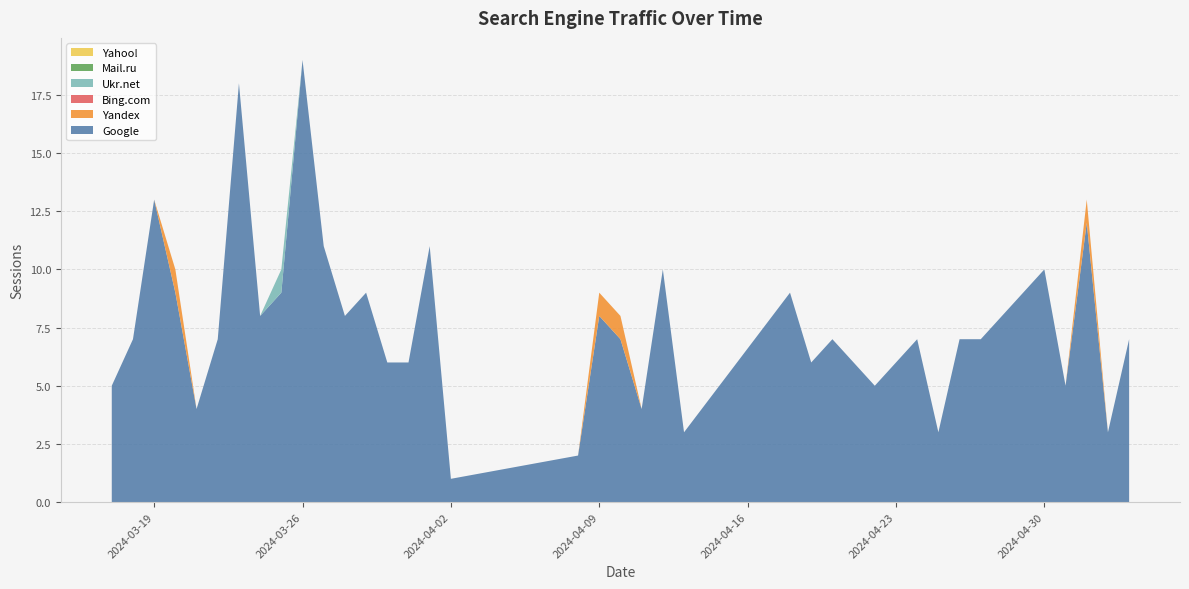

Reading right to left, list all the values displayed in this chart.

Google: 2024-05-04=7	2024-05-03=3	2024-05-02=12	2024-05-01=5	2024-04-30=10	2024-04-29=9	2024-04-28=8	2024-04-27=7	2024-04-26=7	2024-04-25=3	2024-04-24=7	2024-04-23=6	2024-04-22=5	2024-04-21=6	2024-04-20=7	2024-04-19=6	2024-04-18=9	2024-04-13=3	2024-04-12=10	2024-04-11=4	2024-04-10=7	2024-04-09=8	2024-04-08=2	2024-04-02=1	2024-04-01=11	2024-03-31=6	2024-03-30=6	2024-03-29=9	2024-03-28=8	2024-03-27=11	2024-03-26=19	2024-03-25=9	2024-03-24=8	2024-03-23=18	2024-03-22=7	2024-03-21=4	2024-03-20=9	2024-03-19=13	2024-03-18=7	2024-03-17=5
Yandex: 2024-05-04=0	2024-05-03=0	2024-05-02=1	2024-05-01=0	2024-04-30=0	2024-04-29=0	2024-04-28=0	2024-04-27=0	2024-04-26=0	2024-04-25=0	2024-04-24=0	2024-04-23=0	2024-04-22=0	2024-04-21=0	2024-04-20=0	2024-04-19=0	2024-04-18=0	2024-04-13=0	2024-04-12=0	2024-04-11=0	2024-04-10=1	2024-04-09=1	2024-04-08=0	2024-04-02=0	2024-04-01=0	2024-03-31=0	2024-03-30=0	2024-03-29=0	2024-03-28=0	2024-03-27=0	2024-03-26=0	2024-03-25=0	2024-03-24=0	2024-03-23=0	2024-03-22=0	2024-03-21=0	2024-03-20=1	2024-03-19=0	2024-03-18=0	2024-03-17=0
Bing.com: 2024-05-04=0	2024-05-03=0	2024-05-02=0	2024-05-01=0	2024-04-30=0	2024-04-29=0	2024-04-28=0	2024-04-27=0	2024-04-26=0	2024-04-25=0	2024-04-24=0	2024-04-23=0	2024-04-22=0	2024-04-21=0	2024-04-20=0	2024-04-19=0	2024-04-18=0	2024-04-13=0	2024-04-12=0	2024-04-11=0	2024-04-10=0	2024-04-09=0	2024-04-08=0	2024-04-02=0	2024-04-01=0	2024-03-31=0	2024-03-30=0	2024-03-29=0	2024-03-28=0	2024-03-27=0	2024-03-26=0	2024-03-25=0	2024-03-24=0	2024-03-23=0	2024-03-22=0	2024-03-21=0	2024-03-20=0	2024-03-19=0	2024-03-18=0	2024-03-17=0
Ukr.net: 2024-05-04=0	2024-05-03=0	2024-05-02=0	2024-05-01=0	2024-04-30=0	2024-04-29=0	2024-04-28=0	2024-04-27=0	2024-04-26=0	2024-04-25=0	2024-04-24=0	2024-04-23=0	2024-04-22=0	2024-04-21=0	2024-04-20=0	2024-04-19=0	2024-04-18=0	2024-04-13=0	2024-04-12=0	2024-04-11=0	2024-04-10=0	2024-04-09=0	2024-04-08=0	2024-04-02=0	2024-04-01=0	2024-03-31=0	2024-03-30=0	2024-03-29=0	2024-03-28=0	2024-03-27=0	2024-03-26=0	2024-03-25=1	2024-03-24=0	2024-03-23=0	2024-03-22=0	2024-03-21=0	2024-03-20=0	2024-03-19=0	2024-03-18=0	2024-03-17=0
Mail.ru: 2024-05-04=0	2024-05-03=0	2024-05-02=0	2024-05-01=0	2024-04-30=0	2024-04-29=0	2024-04-28=0	2024-04-27=0	2024-04-26=0	2024-04-25=0	2024-04-24=0	2024-04-23=0	2024-04-22=0	2024-04-21=0	2024-04-20=0	2024-04-19=0	2024-04-18=0	2024-04-13=0	2024-04-12=0	2024-04-11=0	2024-04-10=0	2024-04-09=0	2024-04-08=0	2024-04-02=0	2024-04-01=0	2024-03-31=0	2024-03-30=0	2024-03-29=0	2024-03-28=0	2024-03-27=0	2024-03-26=0	2024-03-25=0	2024-03-24=0	2024-03-23=0	2024-03-22=0	2024-03-21=0	2024-03-20=0	2024-03-19=0	2024-03-18=0	2024-03-17=0
Yahoo!: 2024-05-04=0	2024-05-03=0	2024-05-02=0	2024-05-01=0	2024-04-30=0	2024-04-29=0	2024-04-28=0	2024-04-27=0	2024-04-26=0	2024-04-25=0	2024-04-24=0	2024-04-23=0	2024-04-22=0	2024-04-21=0	2024-04-20=0	2024-04-19=0	2024-04-18=0	2024-04-13=0	2024-04-12=0	2024-04-11=0	2024-04-10=0	2024-04-09=0	2024-04-08=0	2024-04-02=0	2024-04-01=0	2024-03-31=0	2024-03-30=0	2024-03-29=0	2024-03-28=0	2024-03-27=0	2024-03-26=0	2024-03-25=0	2024-03-24=0	2024-03-23=0	2024-03-22=0	2024-03-21=0	2024-03-20=0	2024-03-19=0	2024-03-18=0	2024-03-17=0